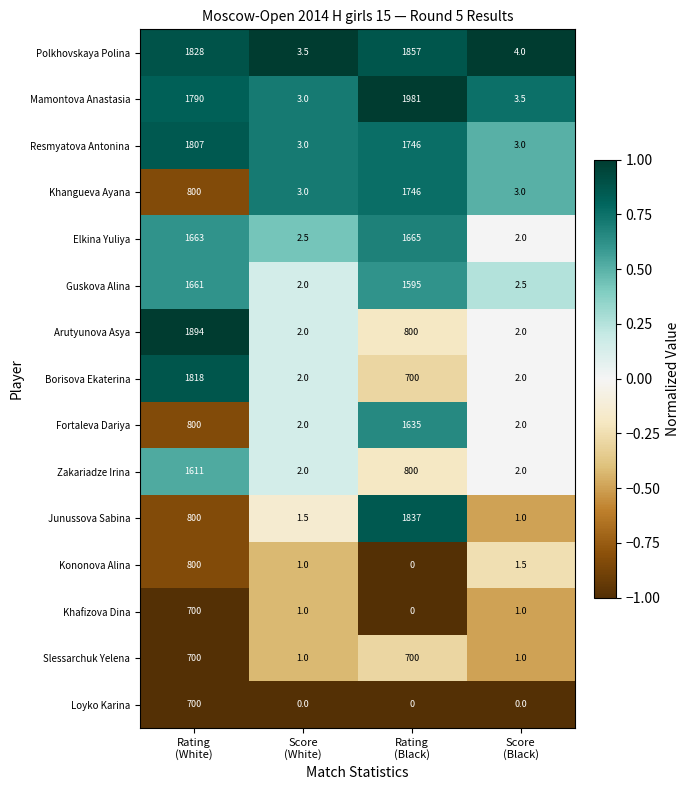

What is the highest value of the Elkina Yuliya series?

1665.0